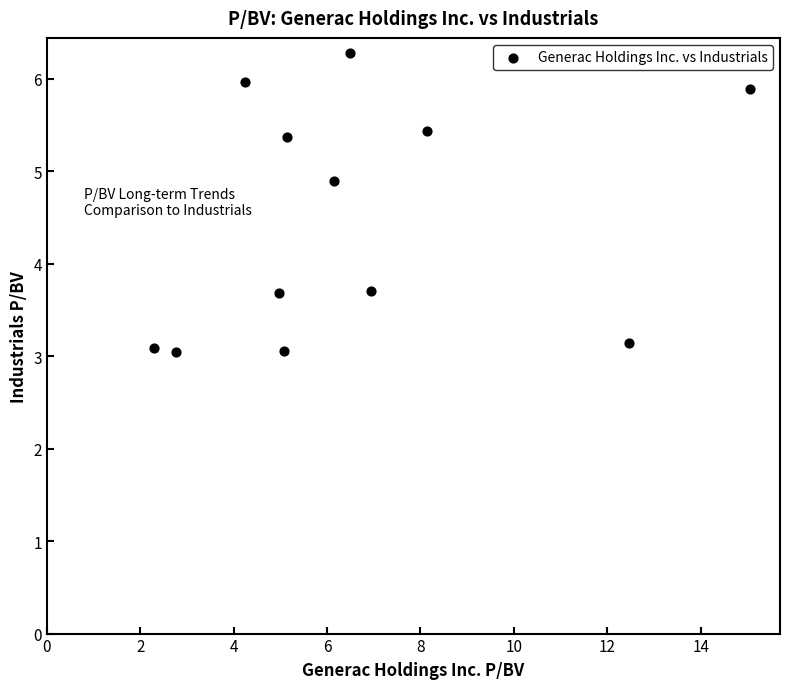

What is the average Y value?

4.5